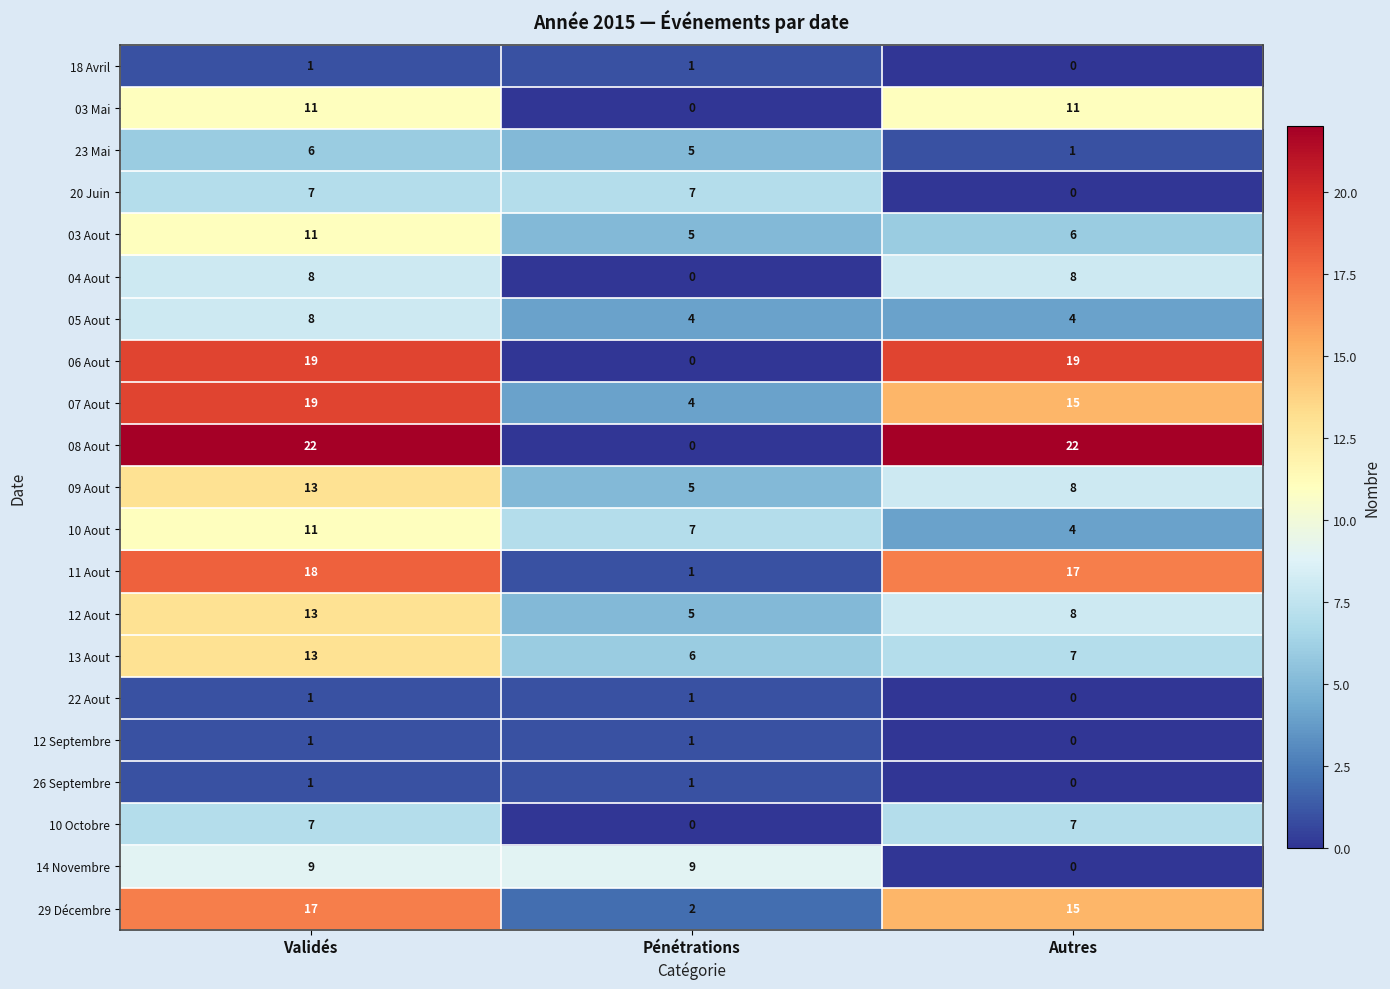

How many 06 Aout values are between 0 and 19?

3